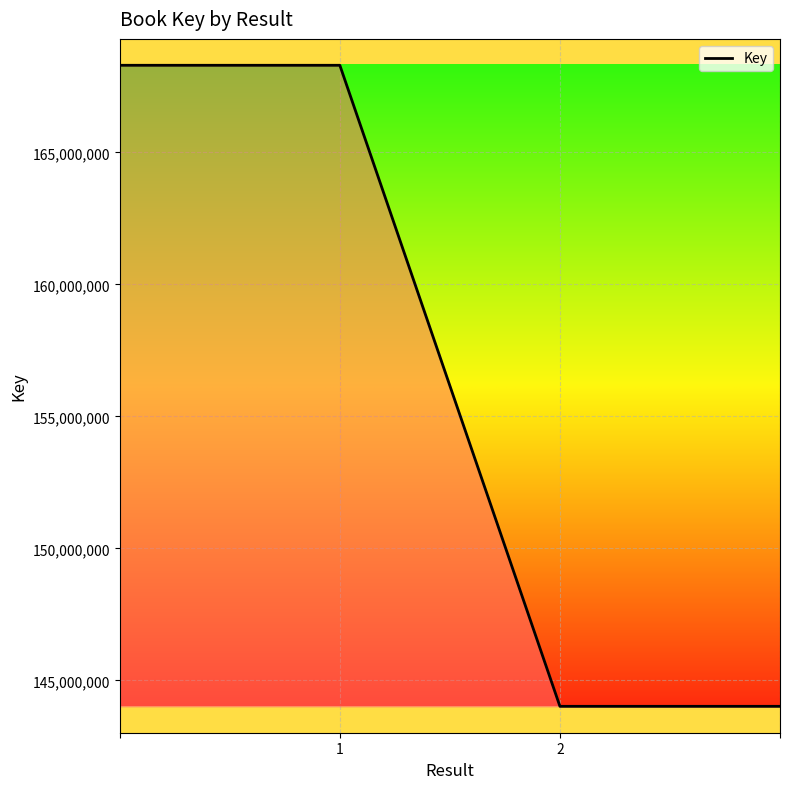

What is the greatest value displayed?

168298635